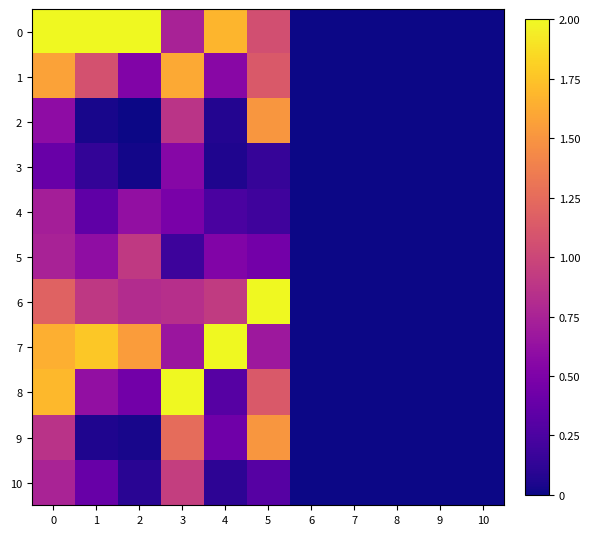

Reading right to left, extract all data points from this chart.

0: 10=0.0	9=0.0	8=0.0	7=0.0	6=0.0	5=1.1	4=1.7	3=0.7	2=2.0	1=2.0	0=2.0
1: 10=0.0	9=0.0	8=0.0	7=0.0	6=0.0	5=1.1	4=0.6	3=1.6	2=0.5	1=1.1	0=1.6
2: 10=0.0	9=0.0	8=0.0	7=0.0	6=0.0	5=1.5	4=0.1	3=0.9	2=0.0	1=0.0	0=0.6
3: 10=0.0	9=0.0	8=0.0	7=0.0	6=0.0	5=0.2	4=0.1	3=0.5	2=0.0	1=0.1	0=0.4
4: 10=0.0	9=0.0	8=0.0	7=0.0	6=0.0	5=0.2	4=0.2	3=0.5	2=0.6	1=0.3	0=0.7
5: 10=0.0	9=0.0	8=0.0	7=0.0	6=0.0	5=0.5	4=0.5	3=0.2	2=0.9	1=0.6	0=0.7
6: 10=0.0	9=0.0	8=0.0	7=0.0	6=0.0	5=2.0	4=0.9	3=0.8	2=0.8	1=0.9	0=1.2
7: 10=0.0	9=0.0	8=0.0	7=0.0	6=0.0	5=0.7	4=2.0	3=0.7	2=1.5	1=1.8	0=1.6
8: 10=0.0	9=0.0	8=0.0	7=0.0	6=0.0	5=1.1	4=0.3	3=2.0	2=0.4	1=0.6	0=1.7
9: 10=0.0	9=0.0	8=0.0	7=0.0	6=0.0	5=1.5	4=0.4	3=1.3	2=0.0	1=0.1	0=0.9
10: 10=0.0	9=0.0	8=0.0	7=0.0	6=0.0	5=0.3	4=0.1	3=0.9	2=0.1	1=0.4	0=0.8